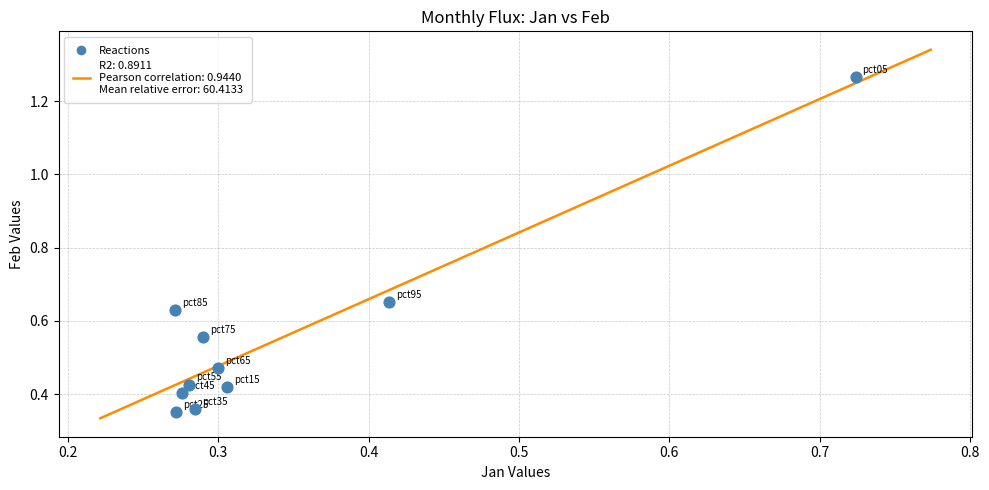

What is the range of Y values (max minus min)?

0.9